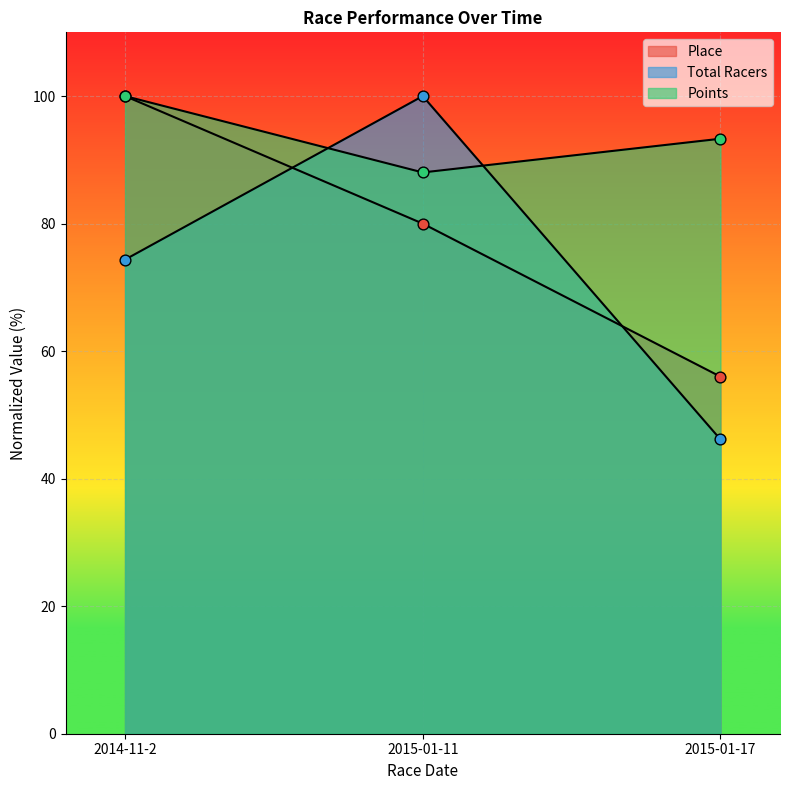

What is the total value across all series at 2015-01-11?

268.0